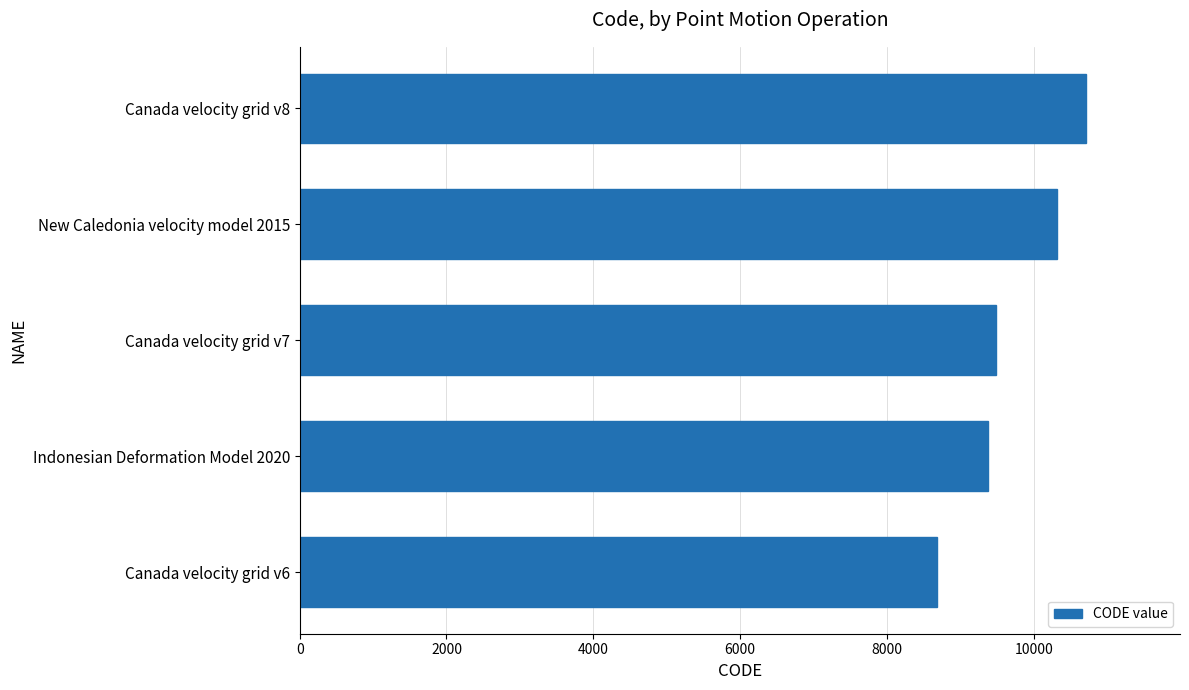

What is the average value?

9713